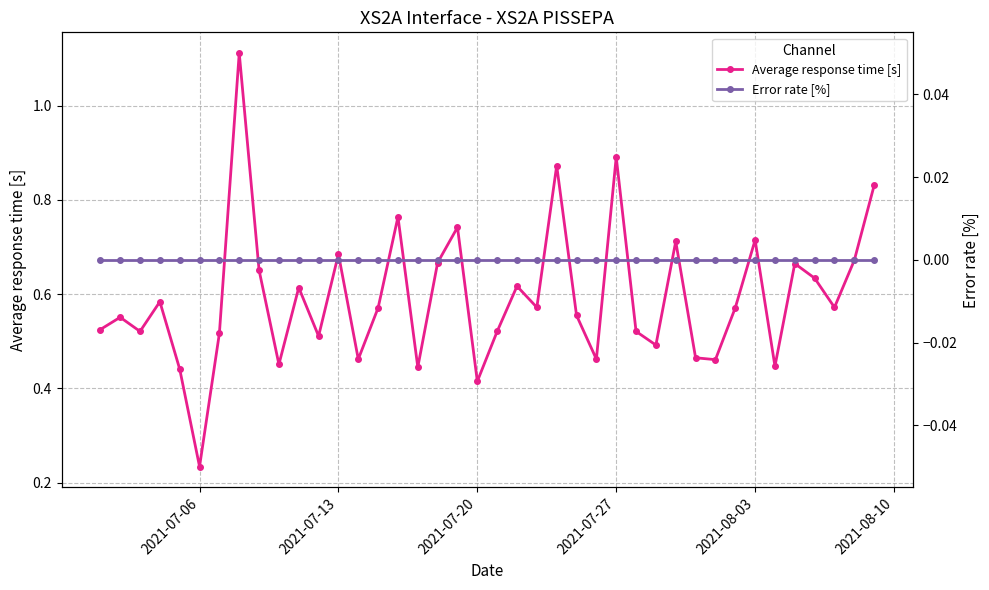

Reading left to right, extract all data points from this chart.

Average response time [s]: 0.5	0.6	0.5	0.6	0.4	0.2	0.5	1.1	0.7	0.5	0.6	0.5	0.7	0.5	0.6	0.8	0.4	0.7	0.7	0.4	0.5	0.6	0.6	0.9	0.6	0.5	0.9	0.5	0.5	0.7	0.5	0.5	0.6	0.7	0.4	0.7	0.6	0.6	0.7	0.8
Error rate [%]: 0.0	0.0	0.0	0.0	0.0	0.0	0.0	0.0	0.0	0.0	0.0	0.0	0.0	0.0	0.0	0.0	0.0	0.0	0.0	0.0	0.0	0.0	0.0	0.0	0.0	0.0	0.0	0.0	0.0	0.0	0.0	0.0	0.0	0.0	0.0	0.0	0.0	0.0	0.0	0.0